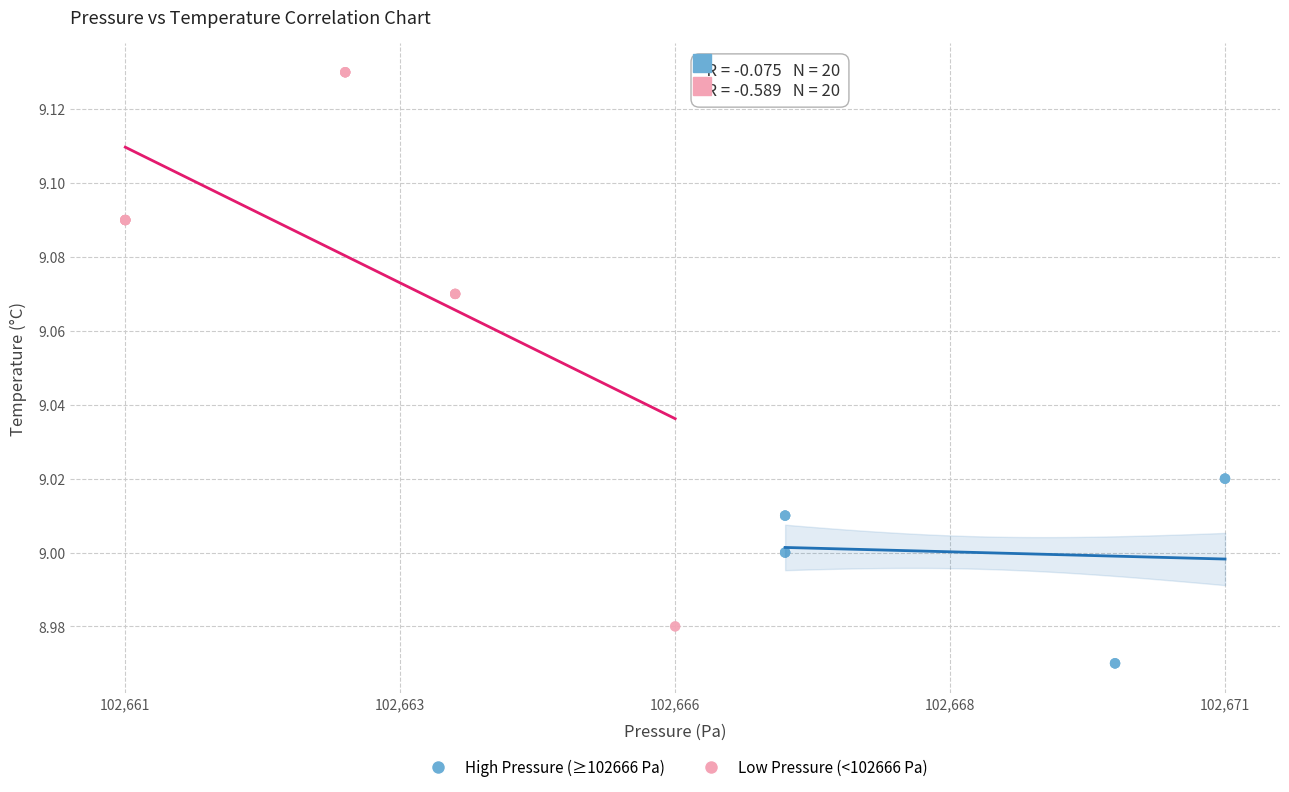

What are all the series names shown in the legend?

High Pressure (≥102666 Pa), Low Pressure (<102666 Pa)